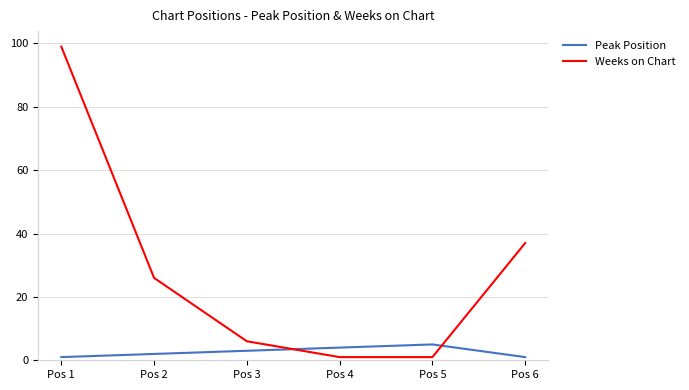

What is the lowest value of the Weeks on Chart series?

1